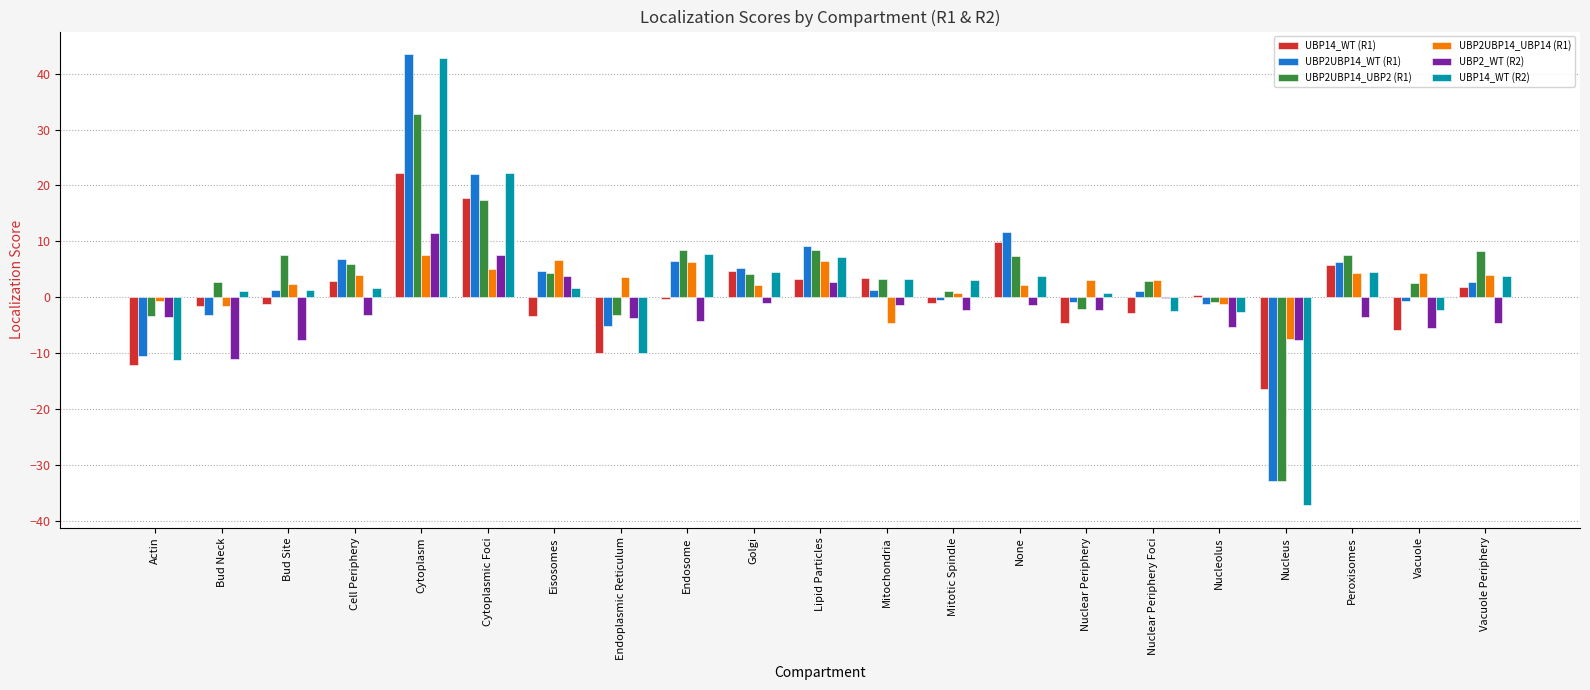

True or false: UBP14_WT (R2) has a value of 7.8 at Endosome.

True